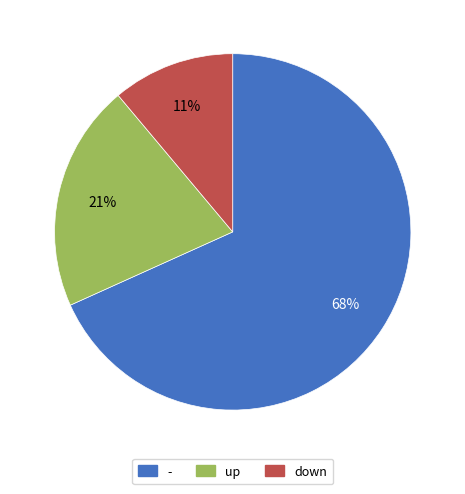

Is there a majority slice in this chart?

Yes